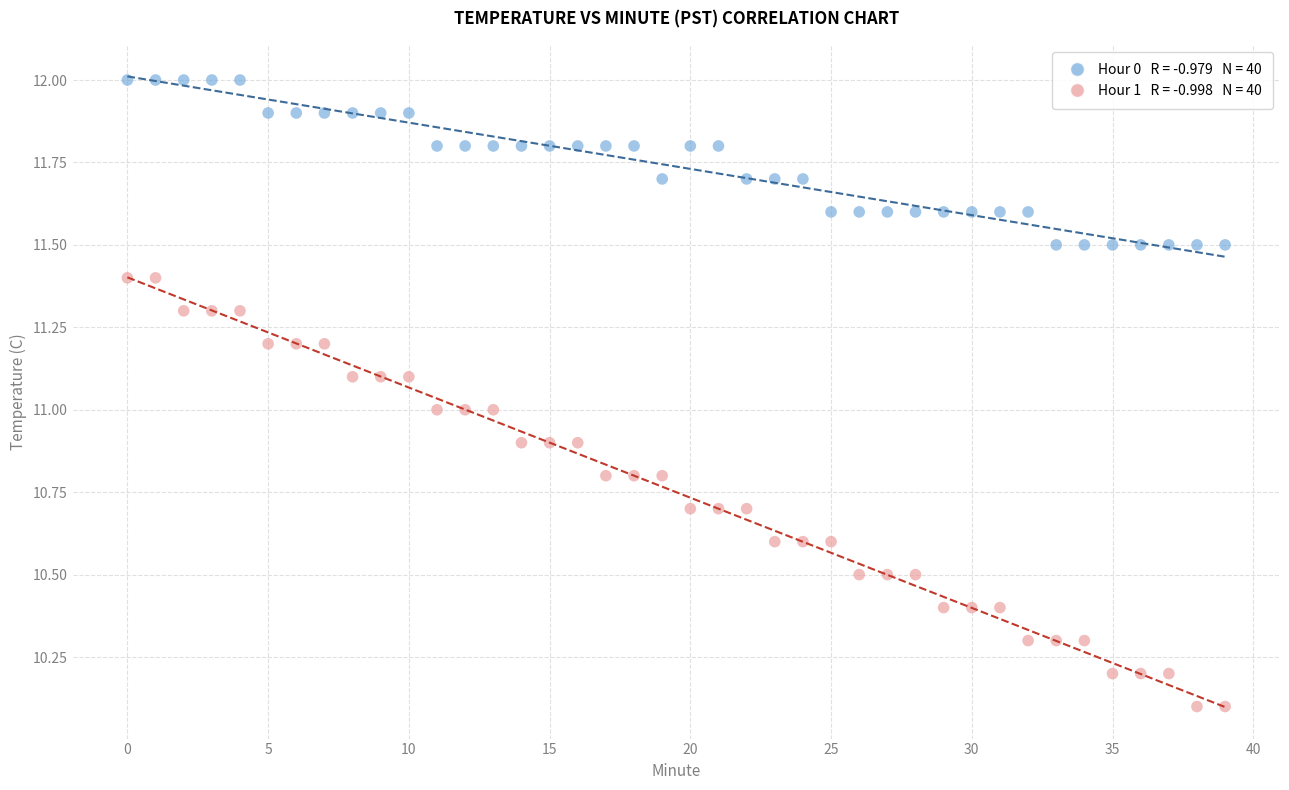

Across all data points, what is the range of Y values (max minus min)?

1.9